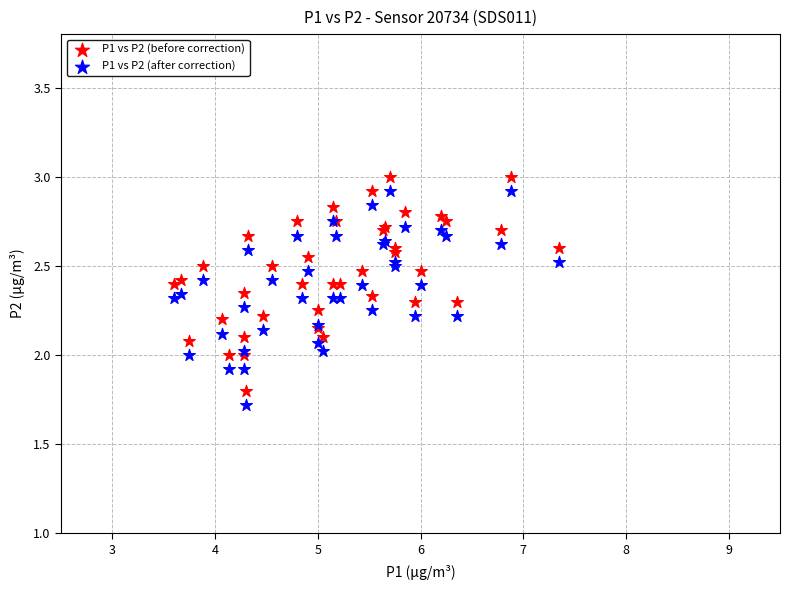

What are all the series names shown in the legend?

P1 vs P2 (before correction), P1 vs P2 (after correction)